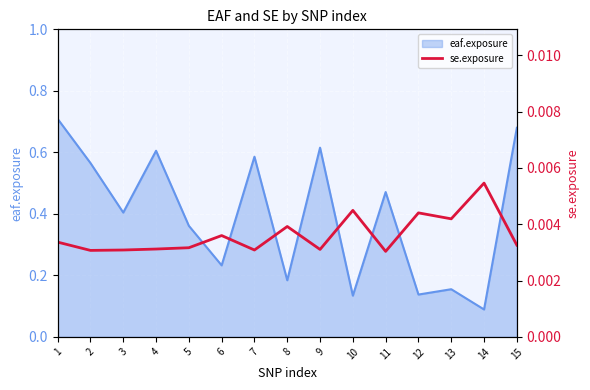

Is it true that eaf.exposure equals 0.6 at 4?

True